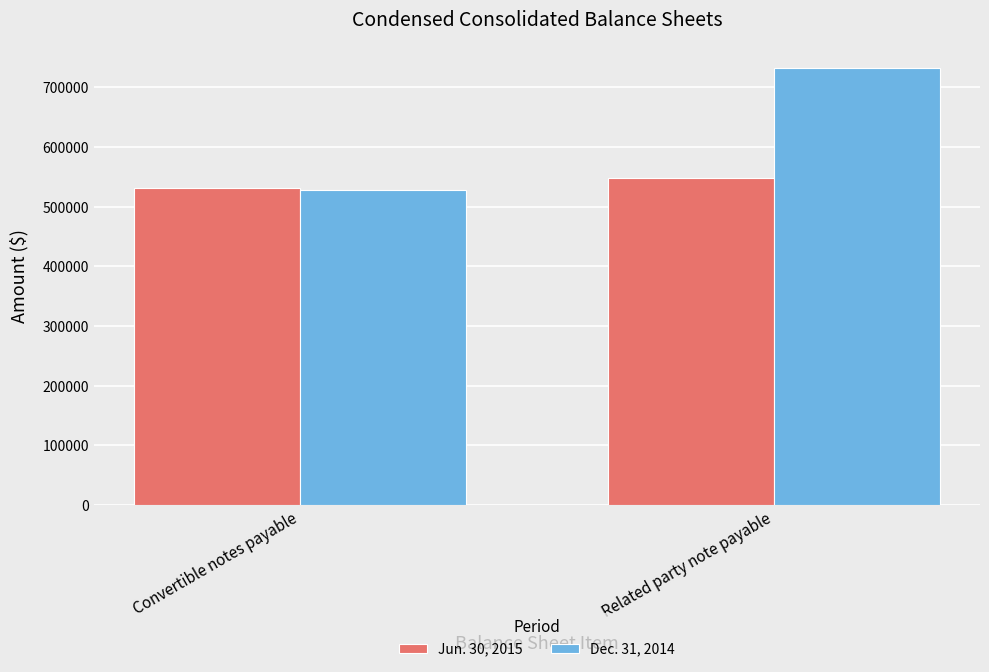

What is the spread (max minus min) of values at Convertible notes payable?

3490